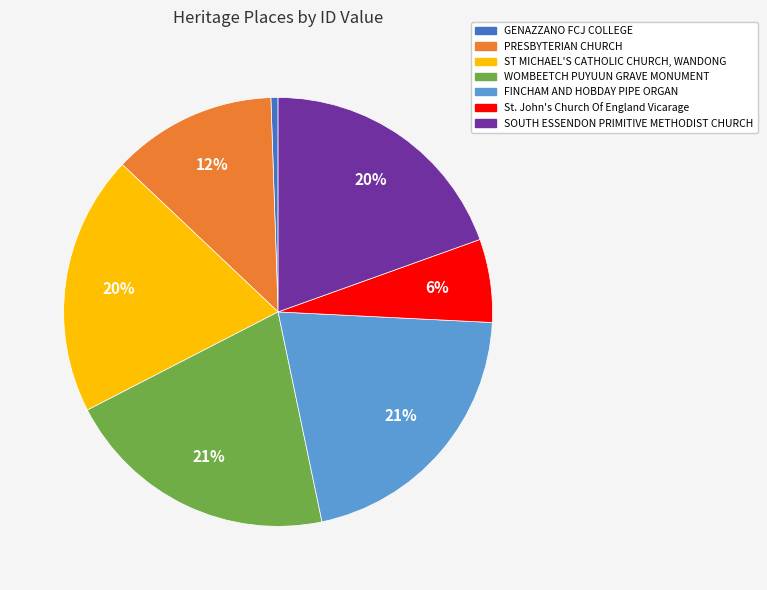

Is there a majority slice in this chart?

No